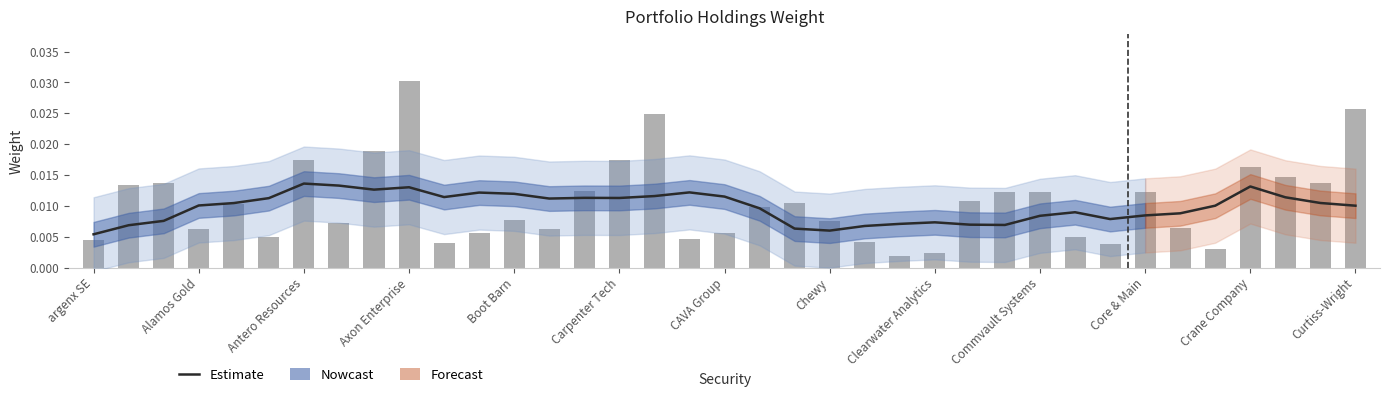

Where is the data nearest to the value 0?

argenx SE